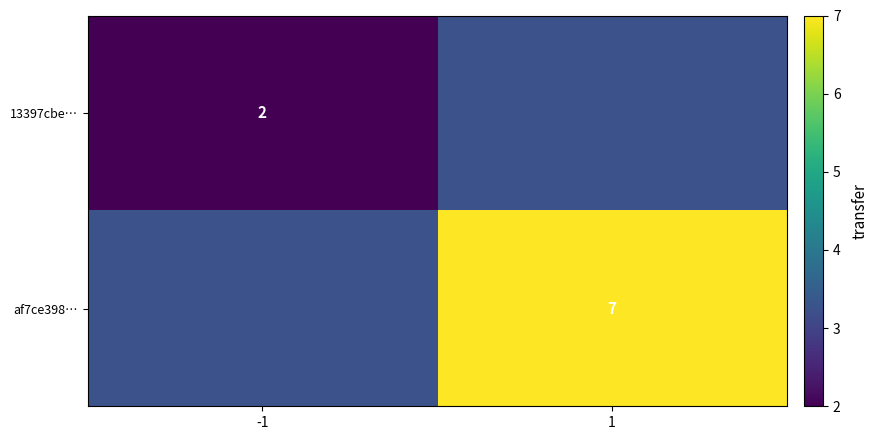

The value of 13397cbe… at -1 is 2. True or false?

True